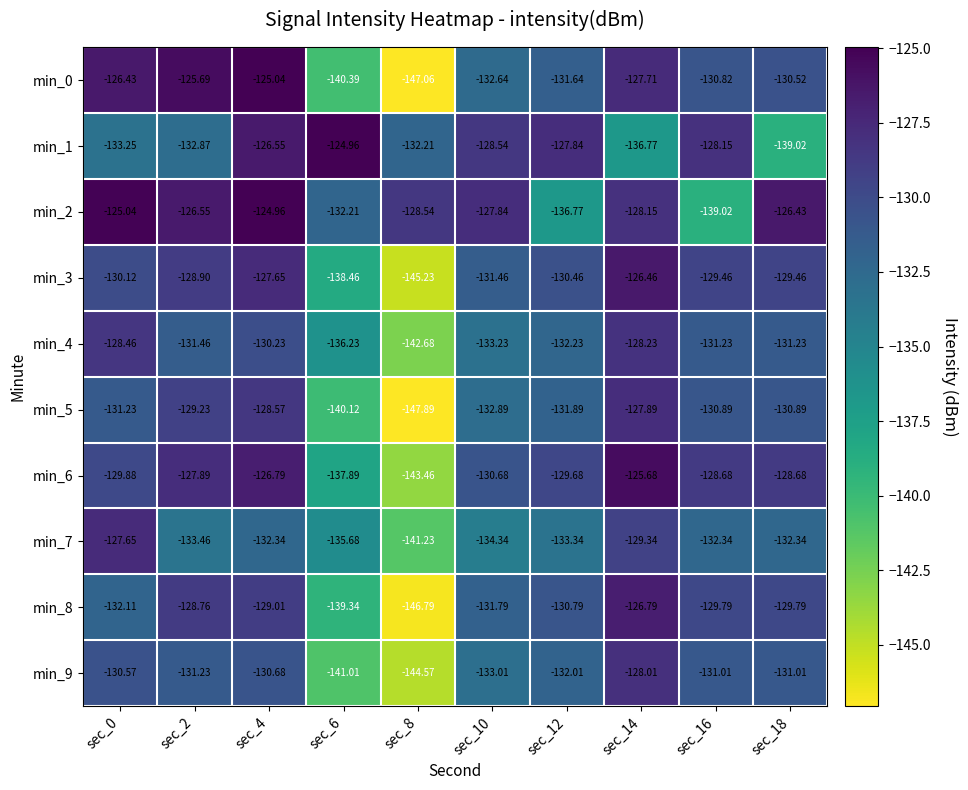

Is the value of min_6 at sec_4 greater than the value of min_9 at sec_6?

Yes